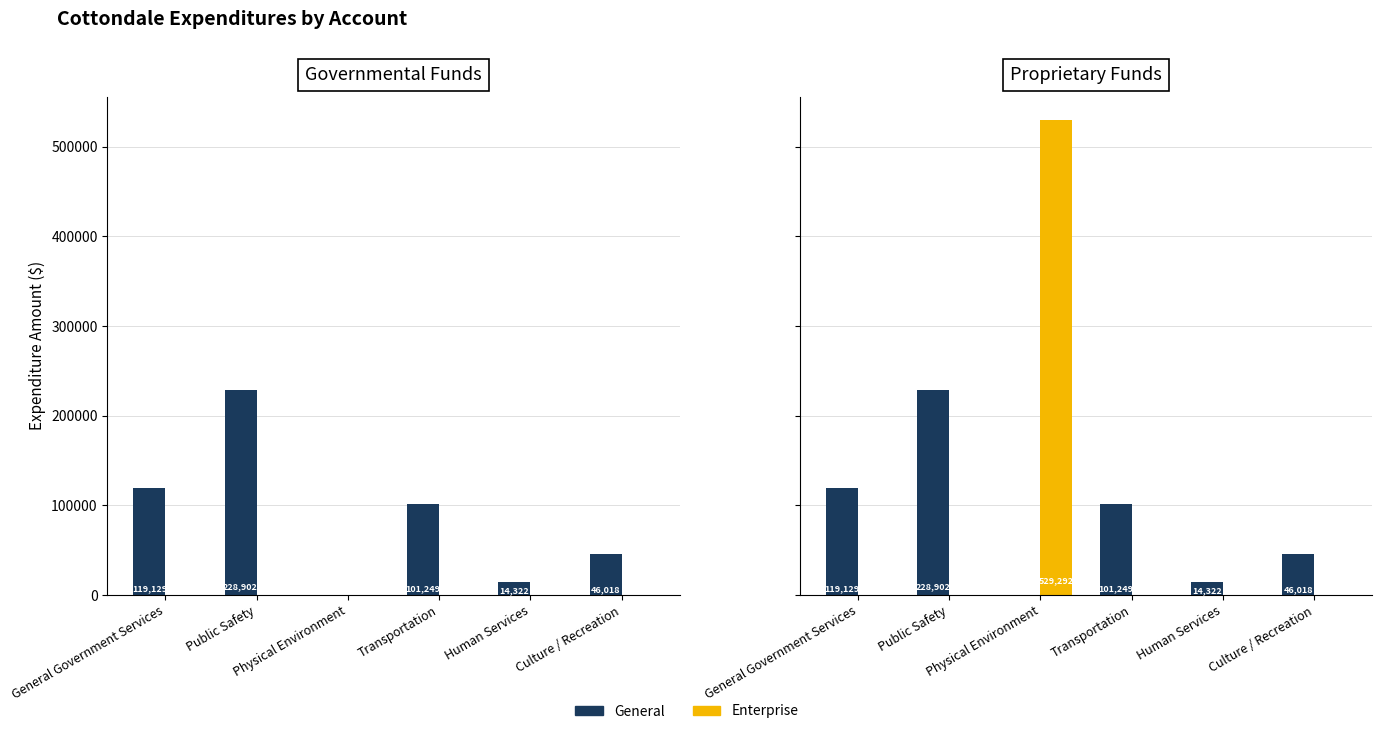

How many data points does each series have?

6